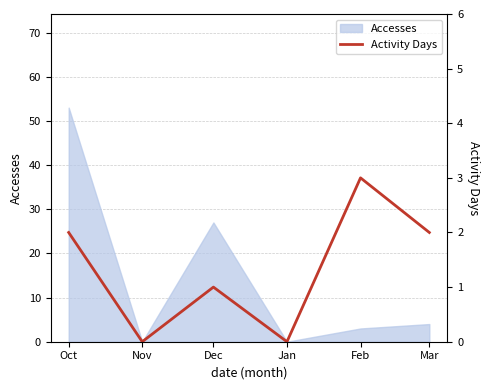

How many data points does each series have?

6